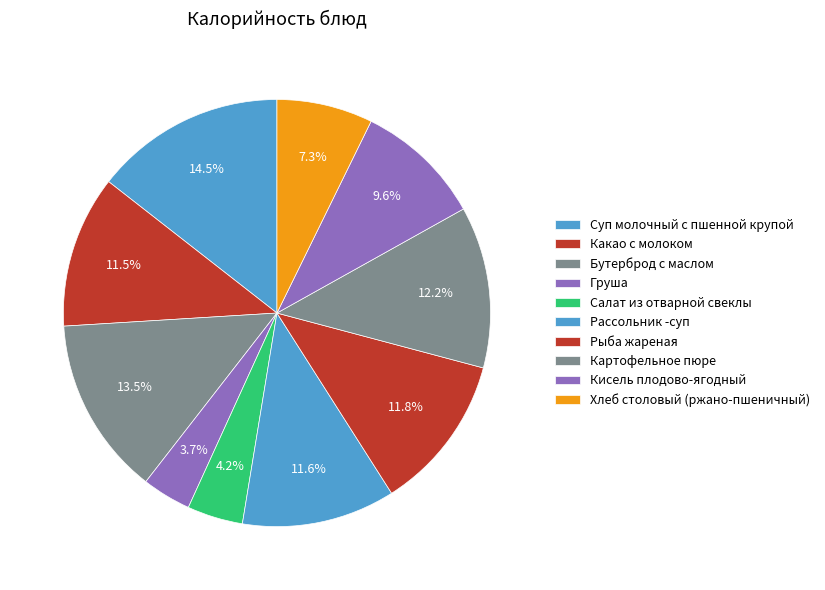

To the nearest percent, what portion does Бутерброд с маслом represent?

14%